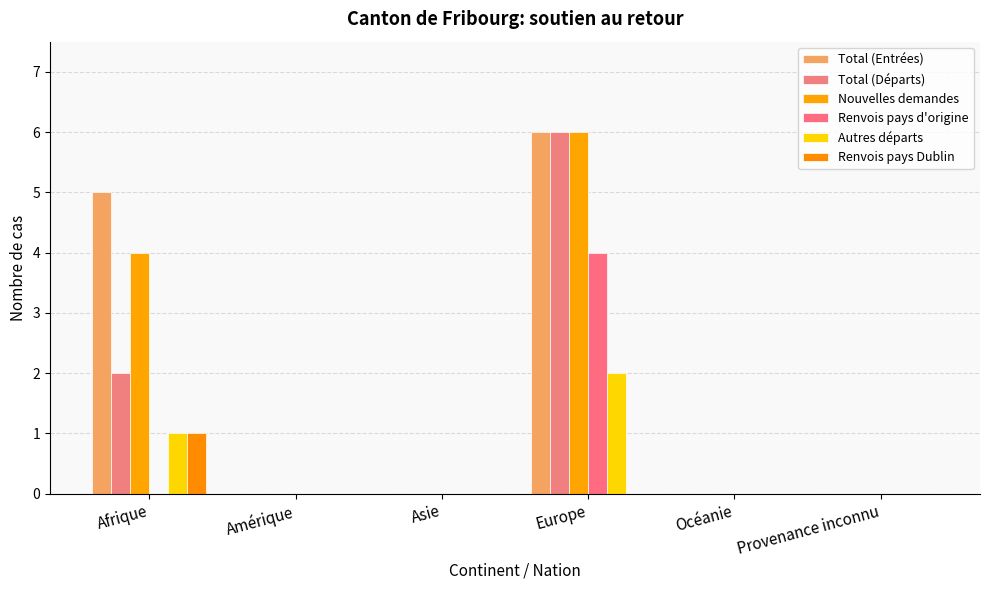

Reading left to right, transcribe all the data shown in this chart.

Total (Entrées): 5	0	0	6	0	0
Total (Départs): 2	0	0	6	0	0
Nouvelles demandes: 4	0	0	6	0	0
Renvois pays d'origine: 0	0	0	4	0	0
Autres départs: 1	0	0	2	0	0
Renvois pays Dublin: 1	0	0	0	0	0